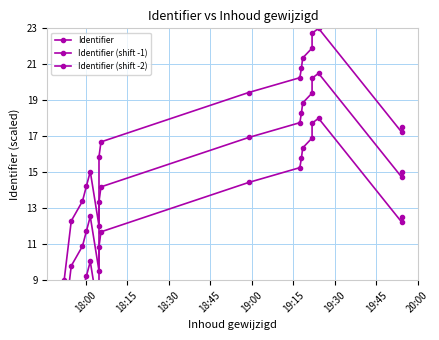

Which series has the largest total across all categories?

Identifier